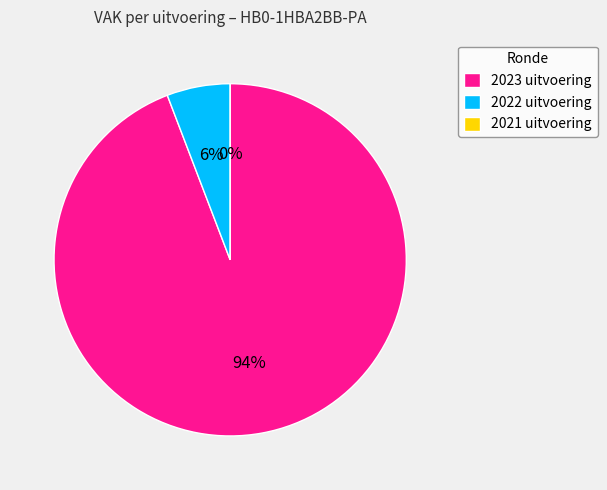

True or false: 2021 uitvoering accounts for 15% of the total.

False